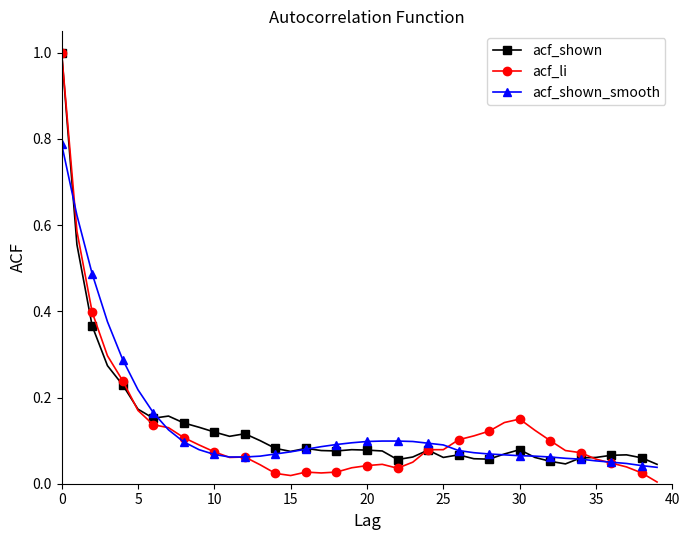

True or false: acf_shown has more than 0 interior local peaks.

True